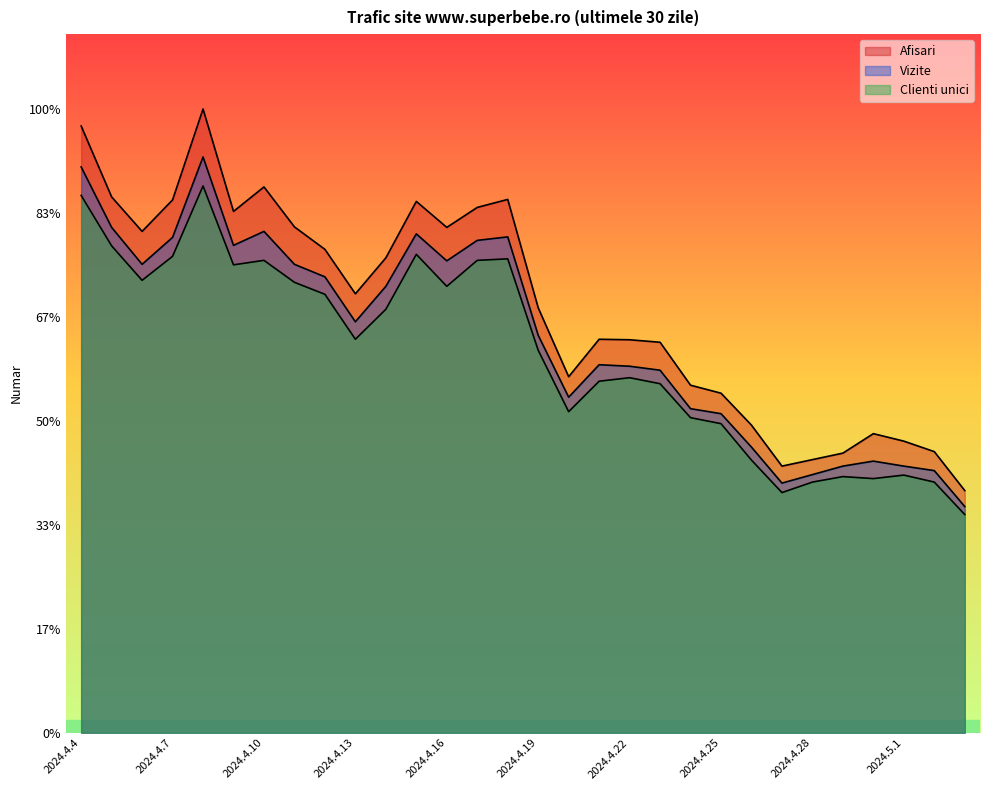

Rank the categories by Vizite value from highest to lowest.

2024.4.8, 2024.4.4, 2024.4.5, 2024.4.10, 2024.4.15, 2024.4.18, 2024.4.7, 2024.4.17, 2024.4.9, 2024.4.16, 2024.4.6, 2024.4.11, 2024.4.12, 2024.4.14, 2024.4.13, 2024.4.19, 2024.4.21, 2024.4.22, 2024.4.23, 2024.4.20, 2024.4.24, 2024.4.25, 2024.4.26, 2024.4.30, 2024.4.29, 2024.5.1, 2024.5.2, 2024.4.28, 2024.4.27, 2024.5.3